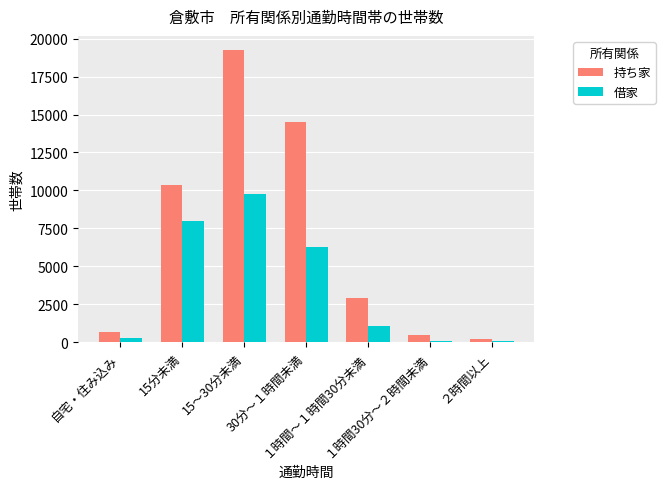

Is the value of 借家 at 15～30分未満 greater than the value of 持ち家 at ２時間以上?

Yes